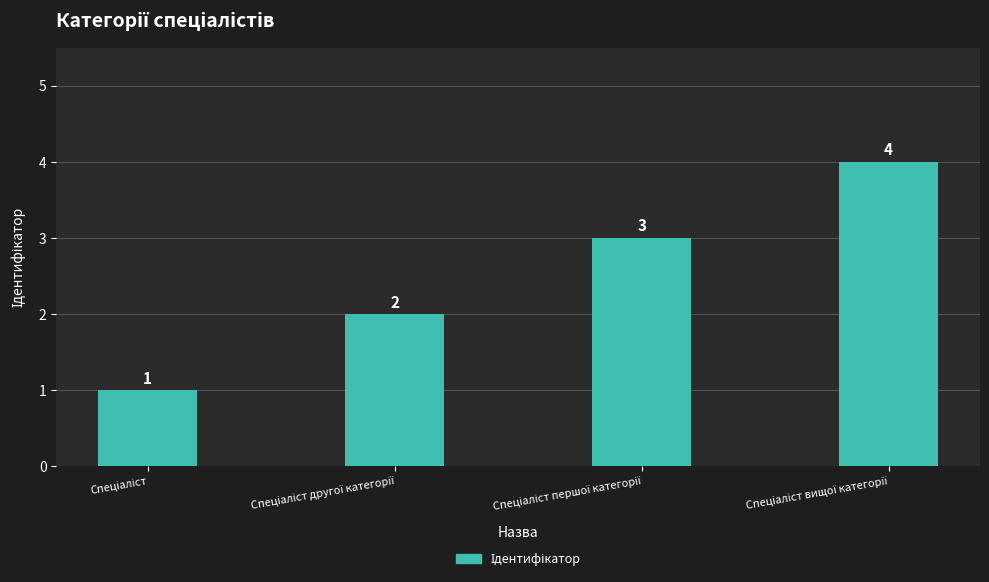

What is the maximum value shown in the chart?

4